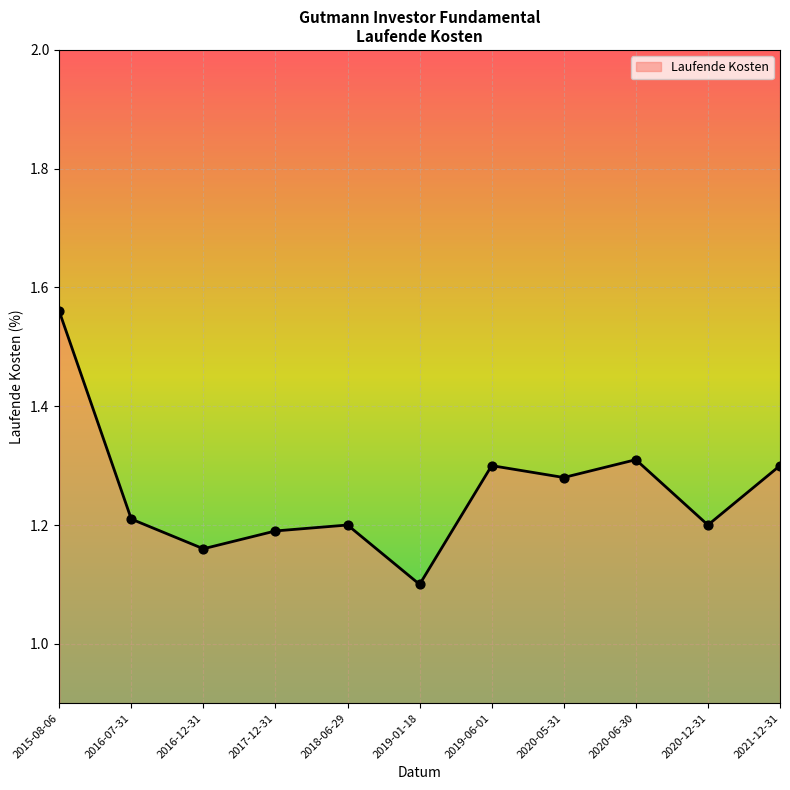

What is the change in value from 2016-07-31 to 2020-06-30?

+0.1